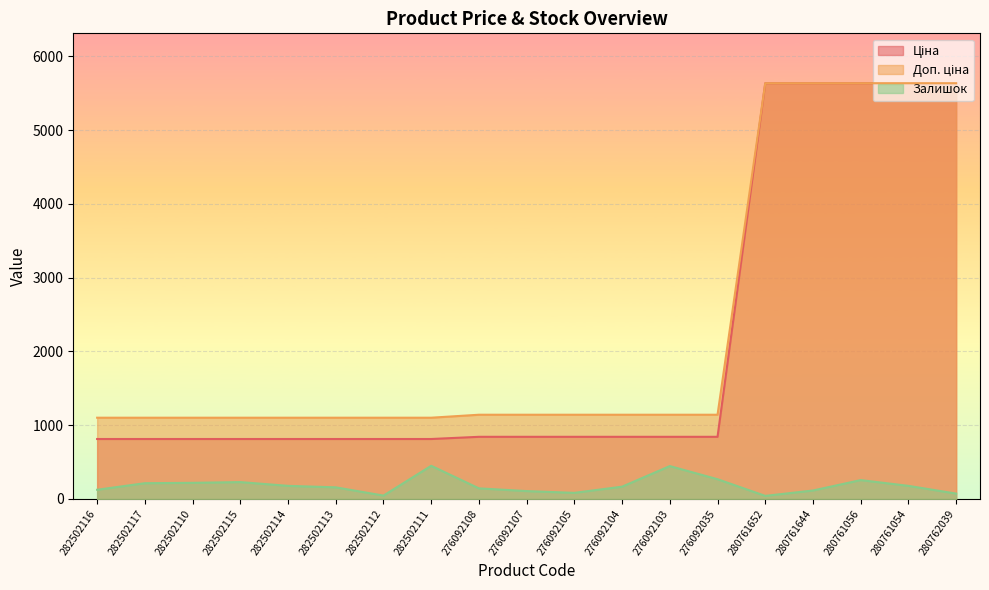

Which series changed the most between 276092108 and 280761054?

Ціна